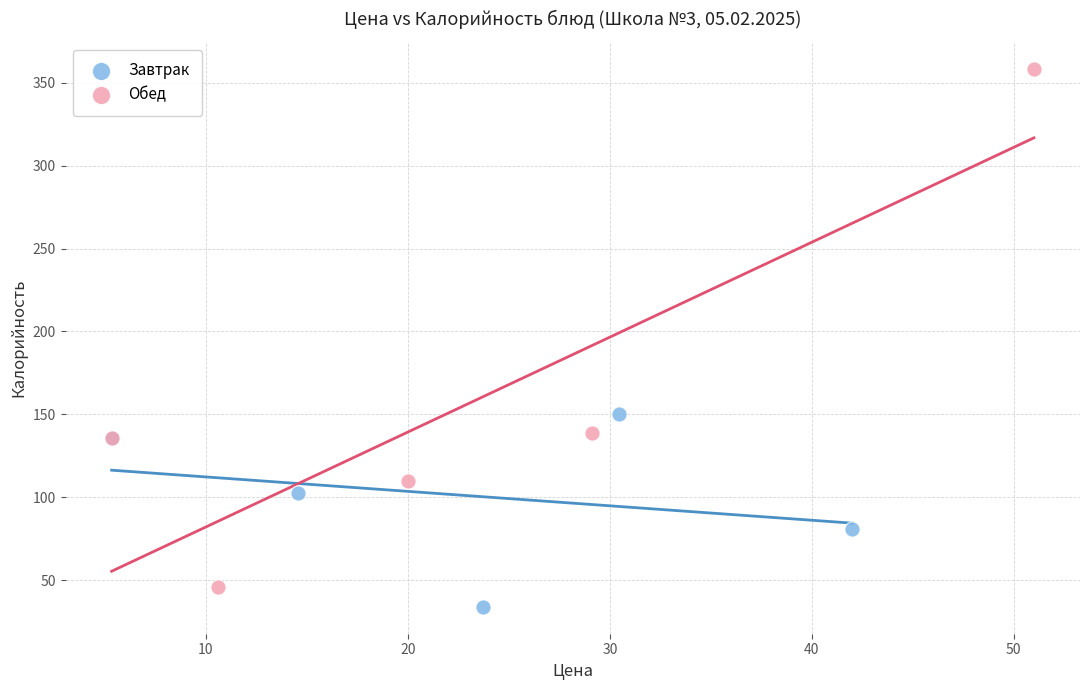

Which series has the widest spread of Y values?

Обед